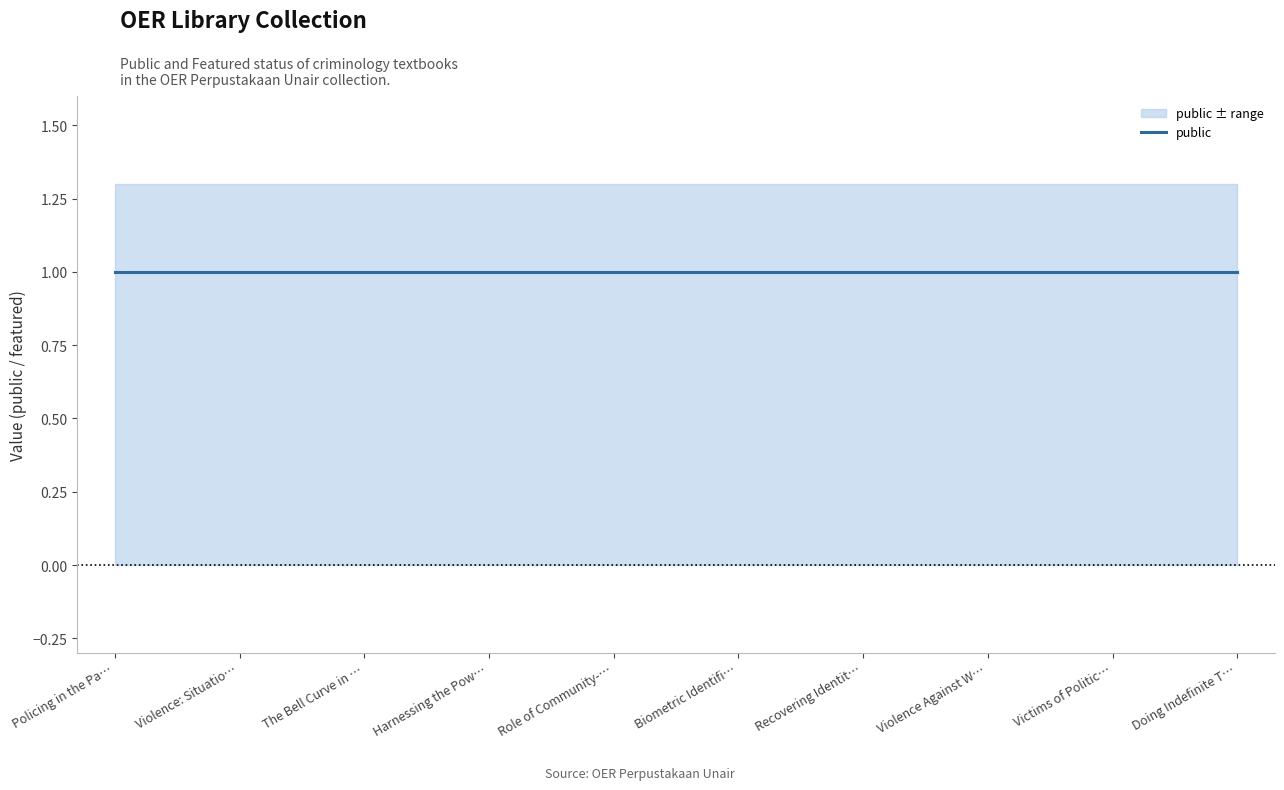

Count the number of categories in the chart.

10